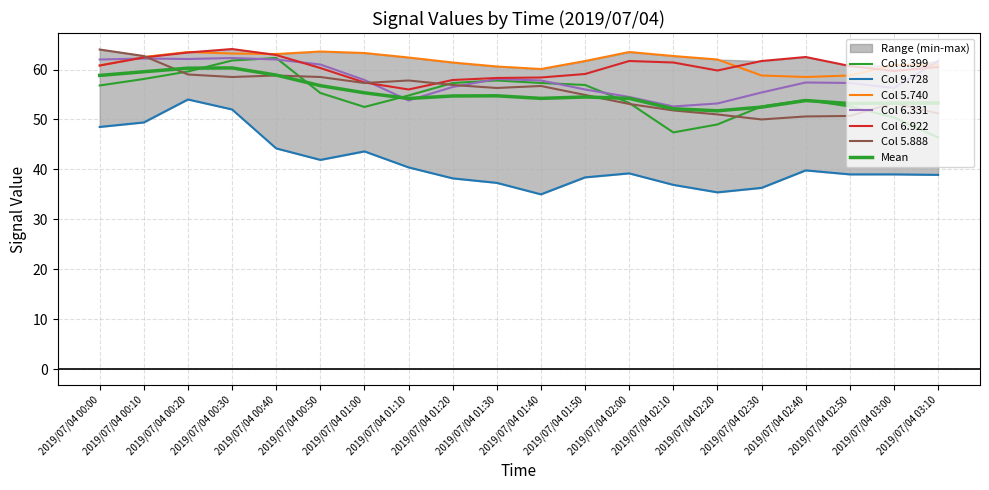

What is the spread (max minus min) of values at 2019/07/04 01:50?

23.3